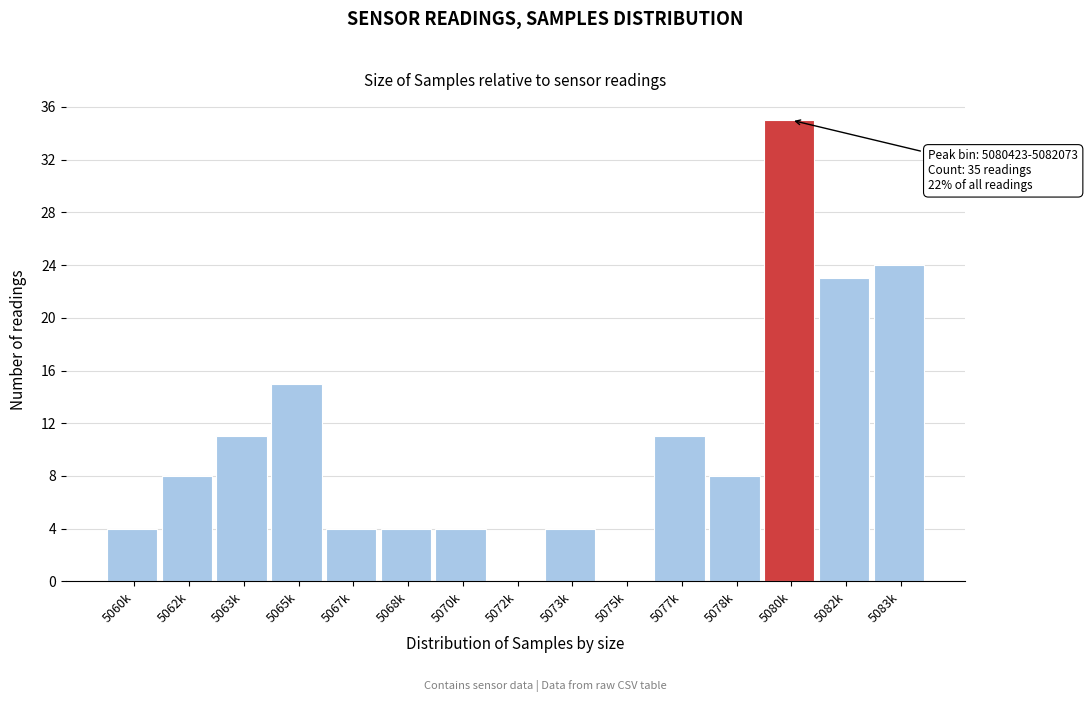

Reading right to left, what are all the values shown in this chart?

5083k=24	5082k=23	5080k=35	5078k=8	5077k=11	5075k=0	5073k=4	5072k=0	5070k=4	5068k=4	5067k=4	5065k=15	5063k=11	5062k=8	5060k=4